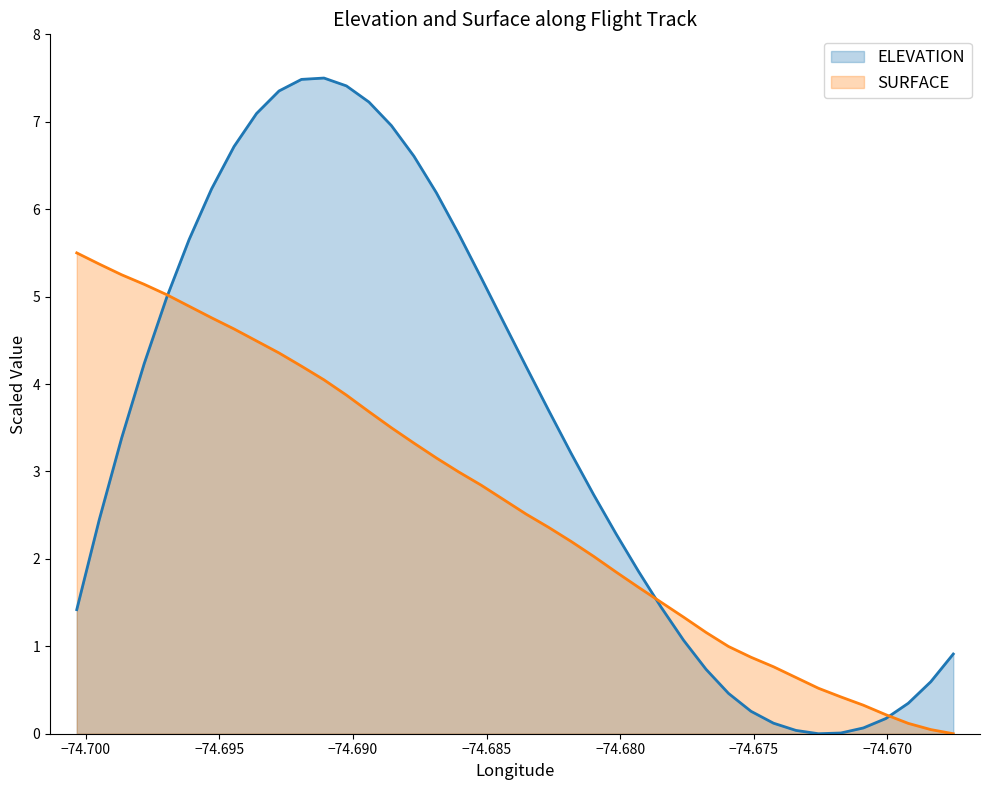

Reading right to left, what are all the values shown in this chart?

ELEVATION: 0.9	0.6	0.3	0.2	0.1	0.0	0.0	0.0	0.1	0.3	0.5	0.7	1.1	1.4	1.9	2.3	2.7	3.2	3.7	4.2	4.7	5.2	5.7	6.2	6.6	7.0	7.2	7.4	7.5	7.5	7.4	7.1	6.7	6.2	5.7	5.0	4.2	3.4	2.4	1.4
SURFACE: 0.0	0.0	0.1	0.2	0.3	0.4	0.5	0.6	0.8	0.9	1.0	1.2	1.3	1.5	1.7	1.8	2.0	2.2	2.4	2.5	2.7	2.8	3.0	3.2	3.3	3.5	3.7	3.9	4.0	4.2	4.4	4.5	4.6	4.8	4.9	5.0	5.1	5.2	5.4	5.5